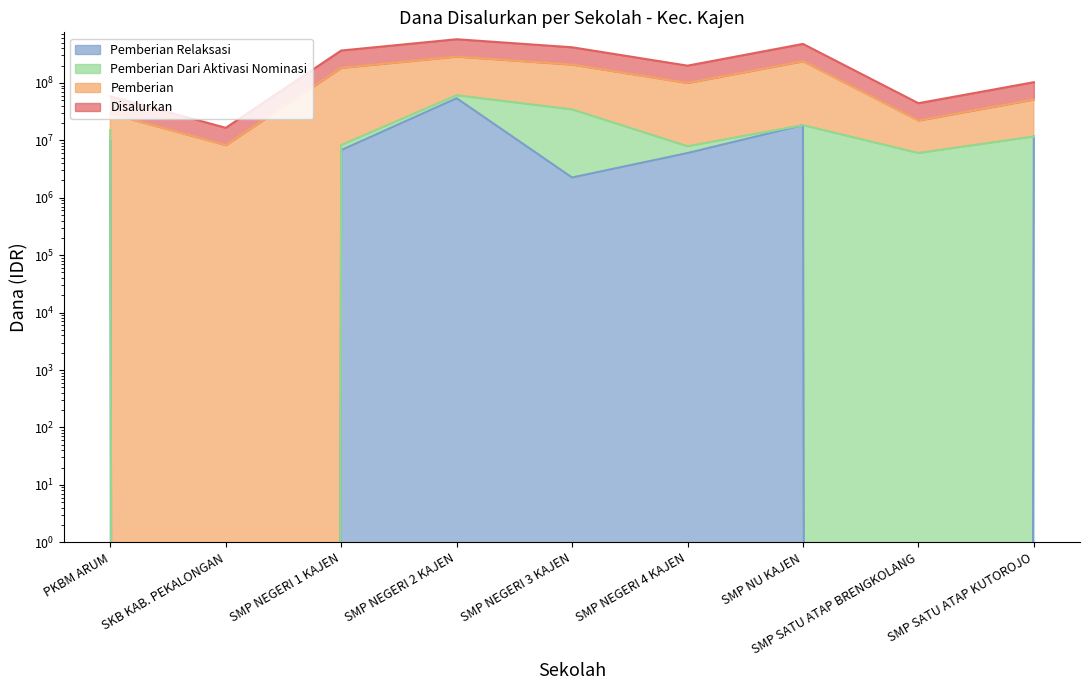

What is the value of the Disalurkan point at the 3rd from the left?

183000000